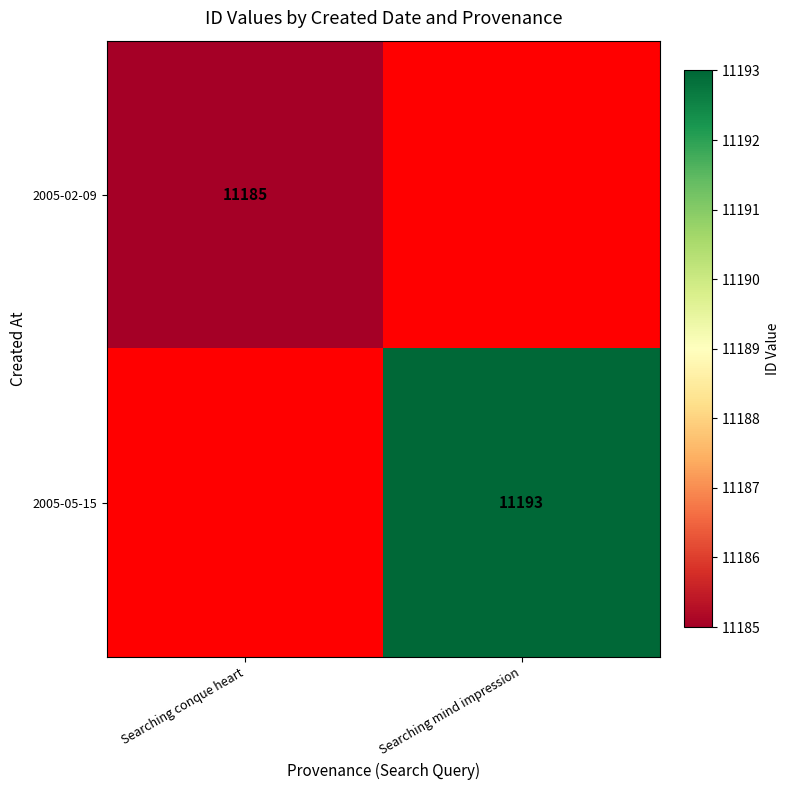

Is it true that 2005-05-15 equals 5806 at Searching mind impression?

False